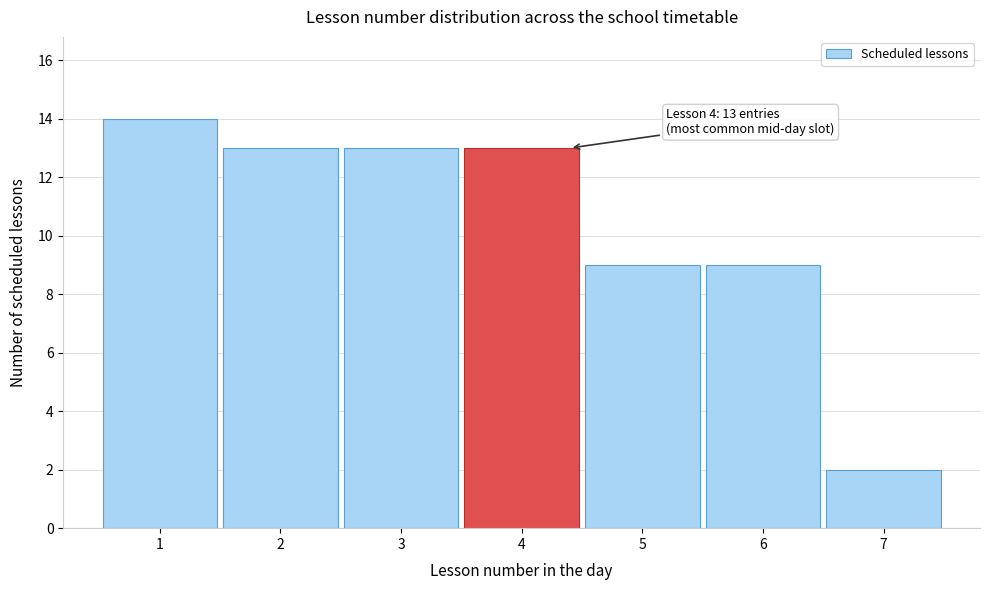

Reading right to left, extract all data points from this chart.

2	9	9	13	13	13	14